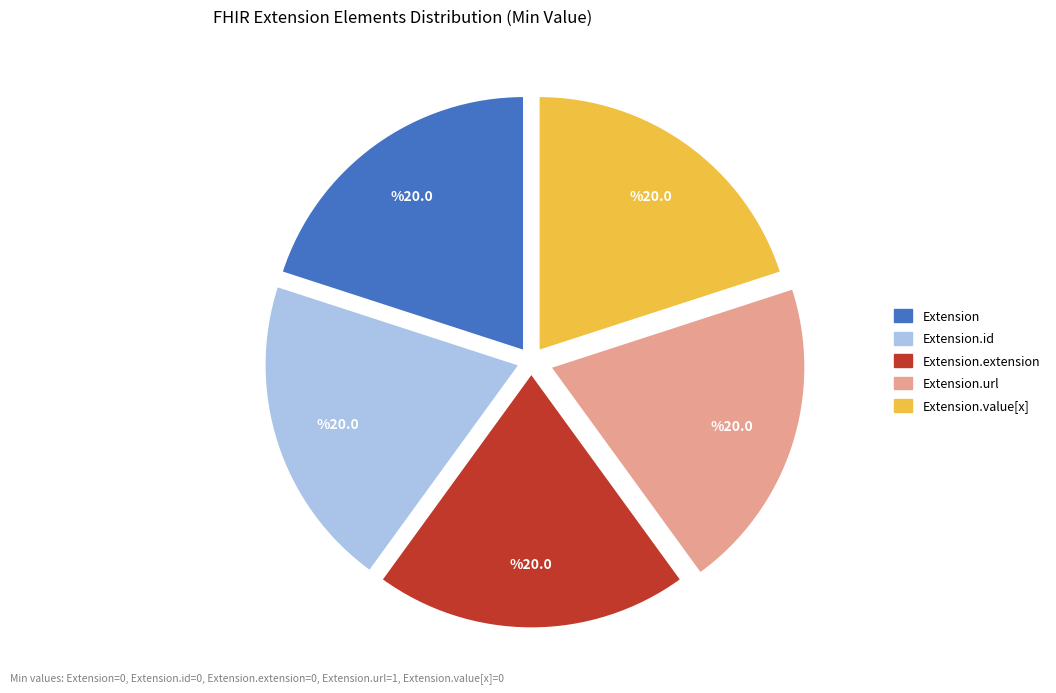

Is there any slice that represents more than half of the pie?

No